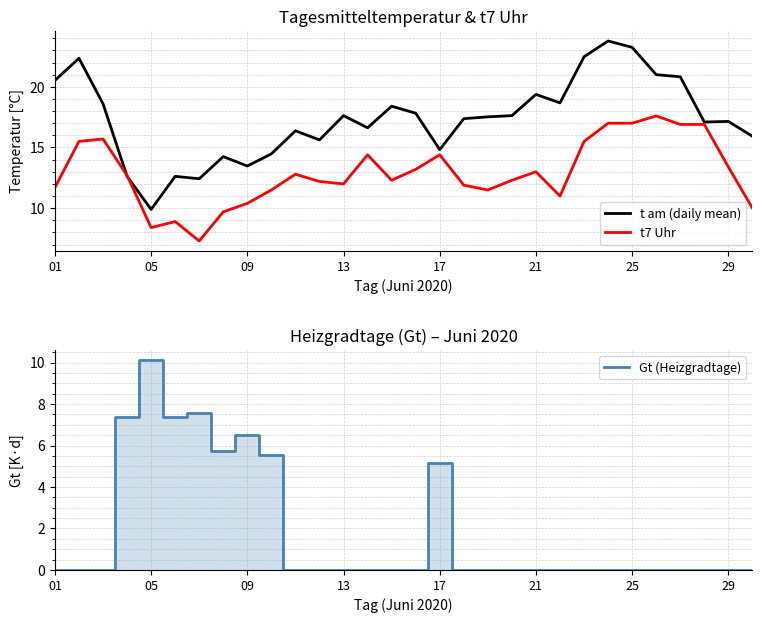

Between 9 and 23, which is larger?

23